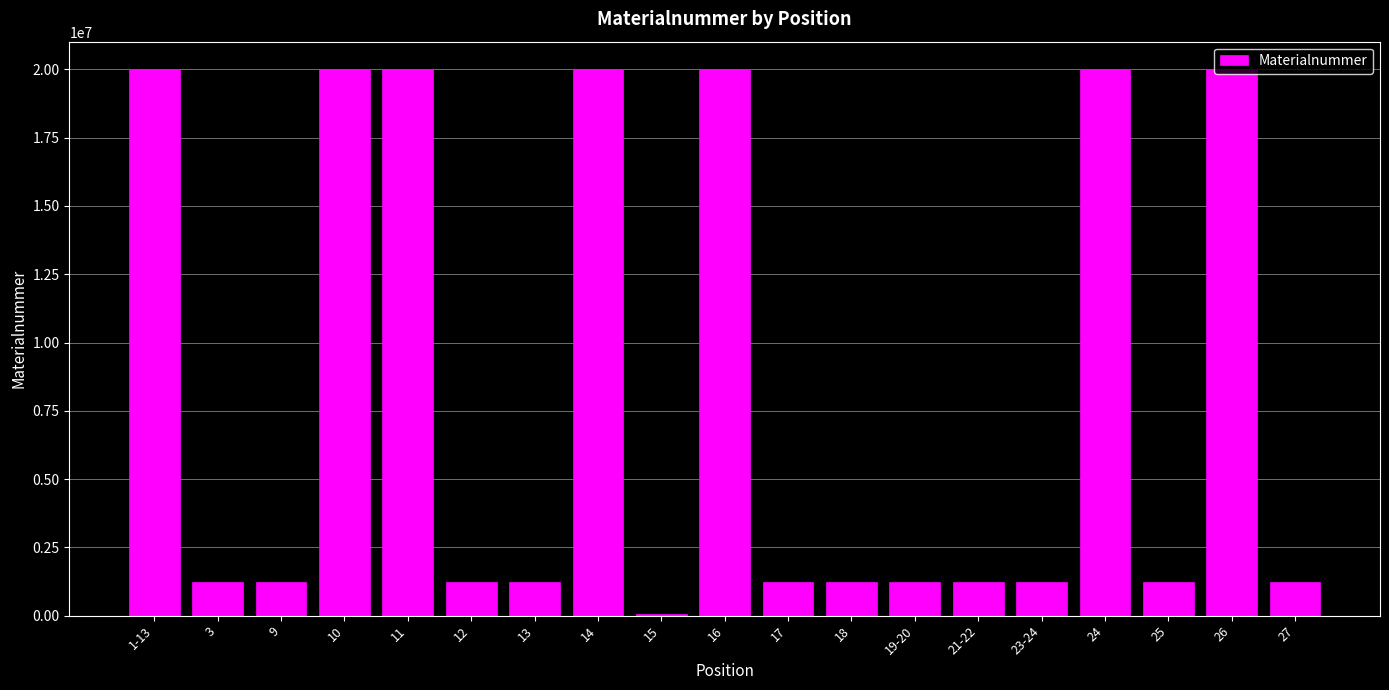

What is the change in value from 9 to 23-24?

-2282